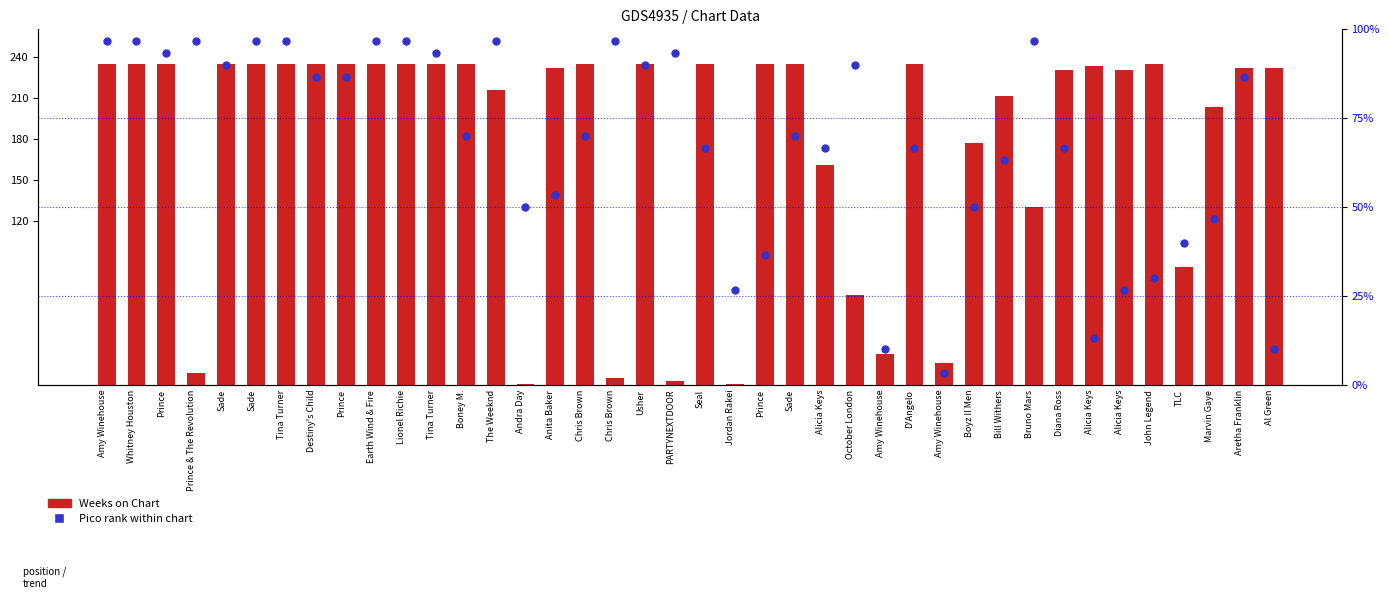

At which category is the sum across all series the highest?

Amy Winehouse